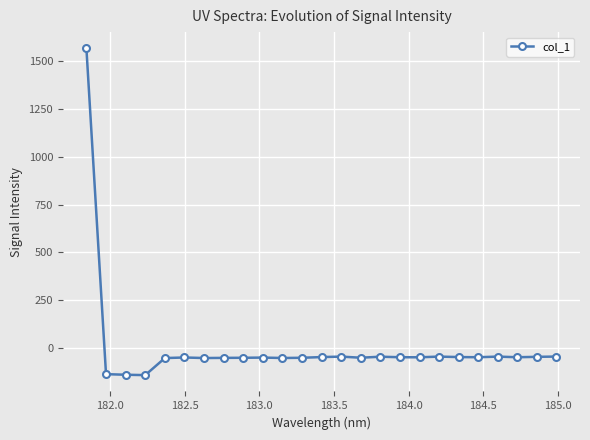

What is the average value?

5.5